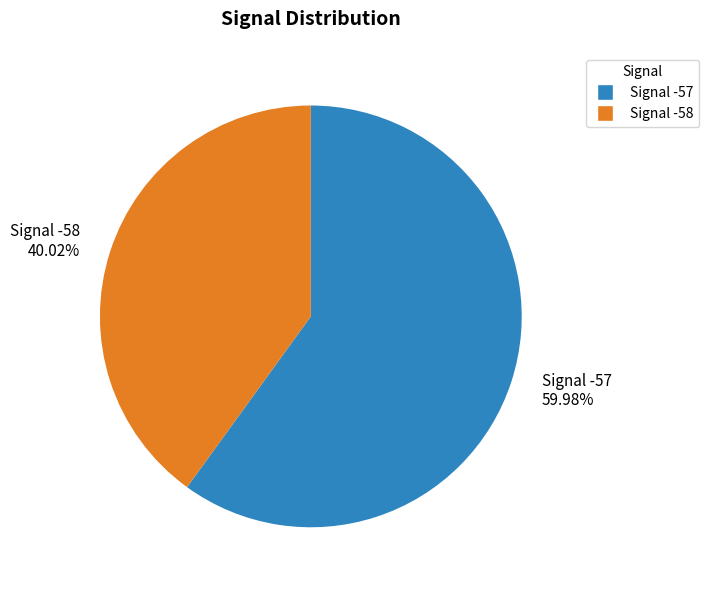

How many slices are in this pie chart?

2